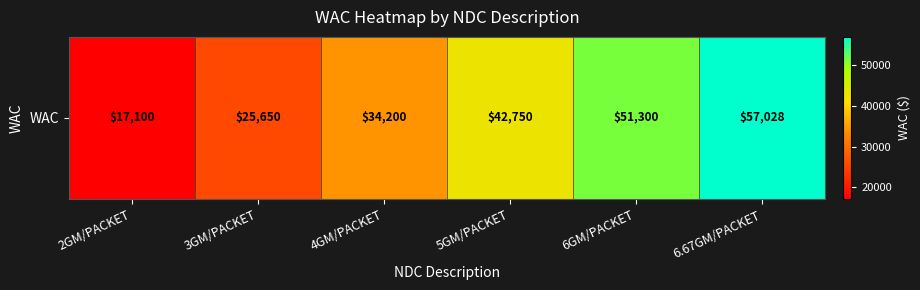

Where does the data first go above 42750?

6GM/PACKET